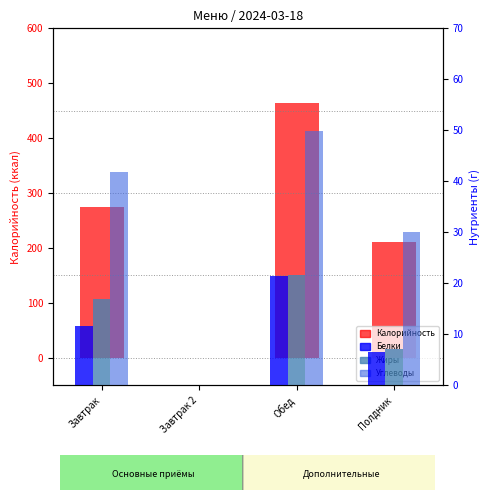

How many data points in Калорийность are above 274?

1